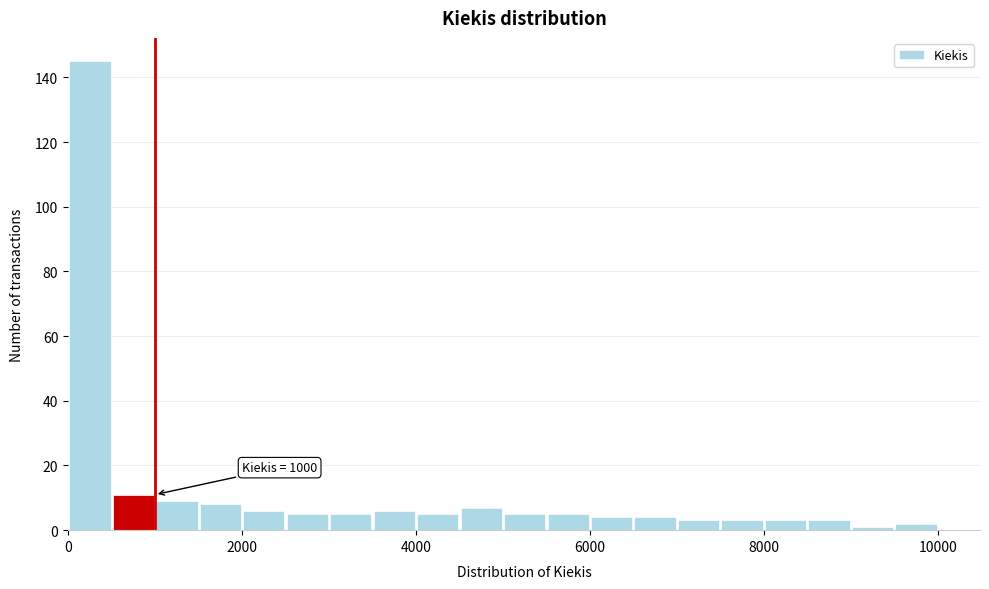

Read against the x-axis, roughly where is the centre of the tallest bar?

200